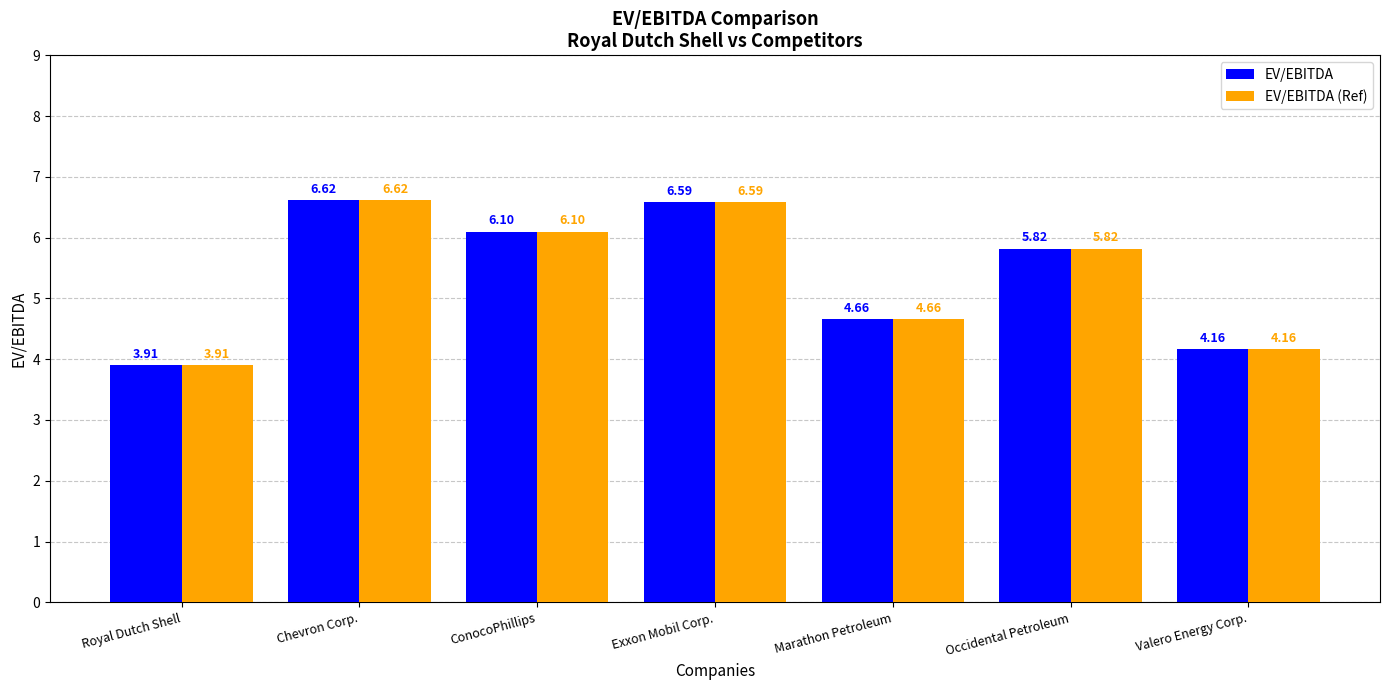

At which label does EV/EBITDA (Ref) first exceed 5?

Chevron Corp.